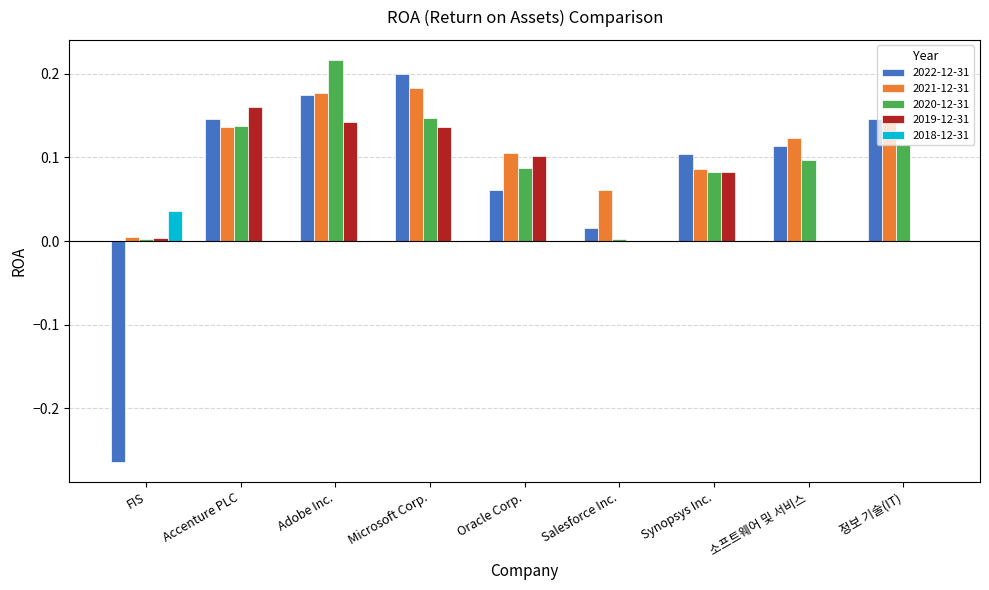

What is the total value across all series at Oracle Corp.?

0.4